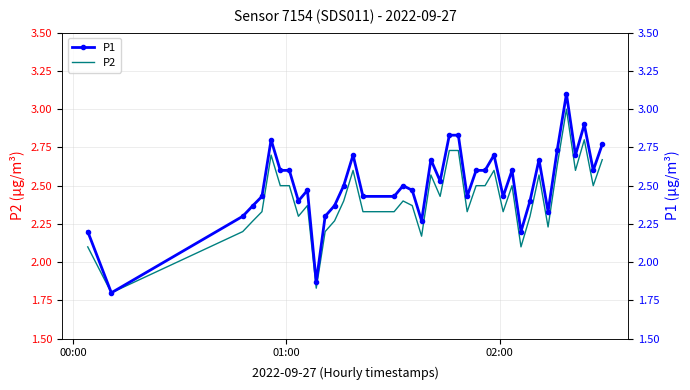

True or false: P1 and P2 cross at least once.

False